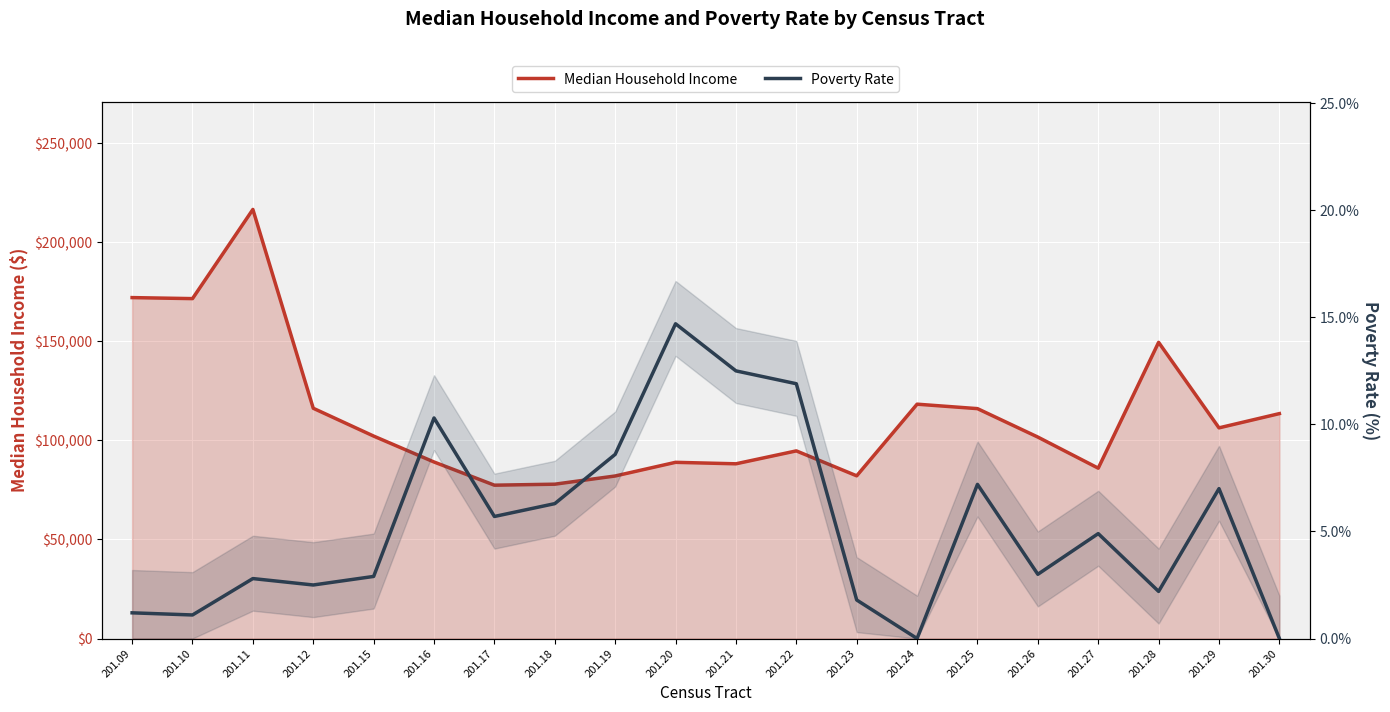

Reading right to left, what are all the values shown in this chart?

Median Household Income: 201.30=113549.0	201.29=106354.0	201.28=149529.0	201.27=86007.0	201.26=101699.0	201.25=116061.0	201.24=118311.0	201.23=82135.0	201.22=94728.0	201.21=88210.0	201.20=88955.0	201.19=82061.0	201.18=77917.0	201.17=77414.0	201.16=89123.0	201.15=102206.0	201.12=116250.0	201.11=216625.0	201.10=171602.0	201.09=172119.0
Poverty Rate: 201.30=0.0	201.29=7.0	201.28=2.2	201.27=4.9	201.26=3.0	201.25=7.2	201.24=0.0	201.23=1.8	201.22=11.9	201.21=12.5	201.20=14.7	201.19=8.6	201.18=6.3	201.17=5.7	201.16=10.3	201.15=2.9	201.12=2.5	201.11=2.8	201.10=1.1	201.09=1.2